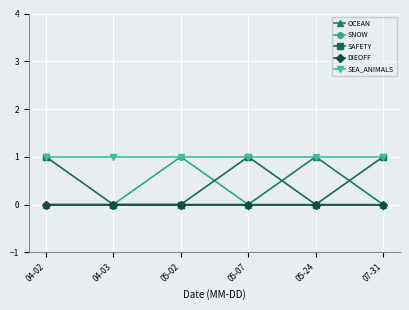

At which label does SNOW reach its peak?

05-02